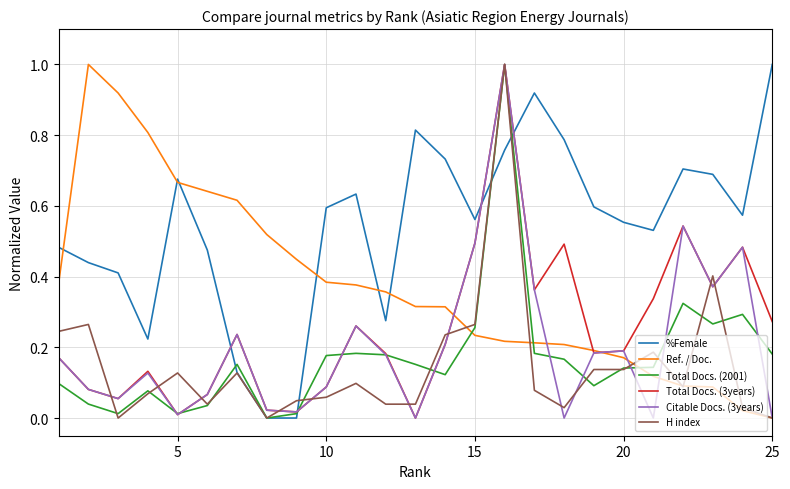

Which series has the largest total across all categories?

%Female